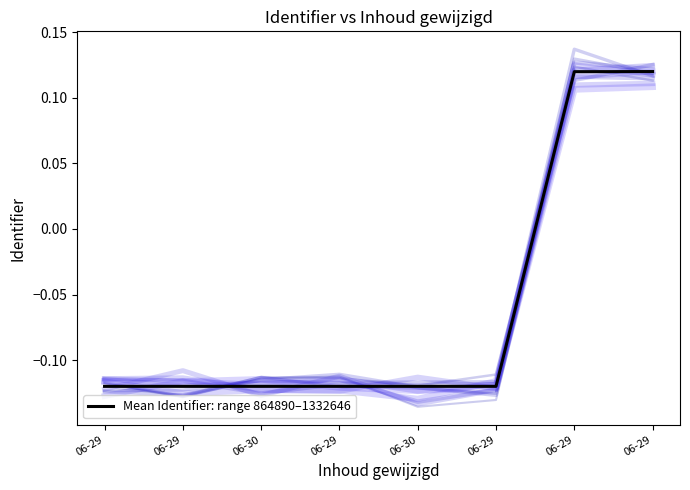

Count the number of categories in the chart.

8